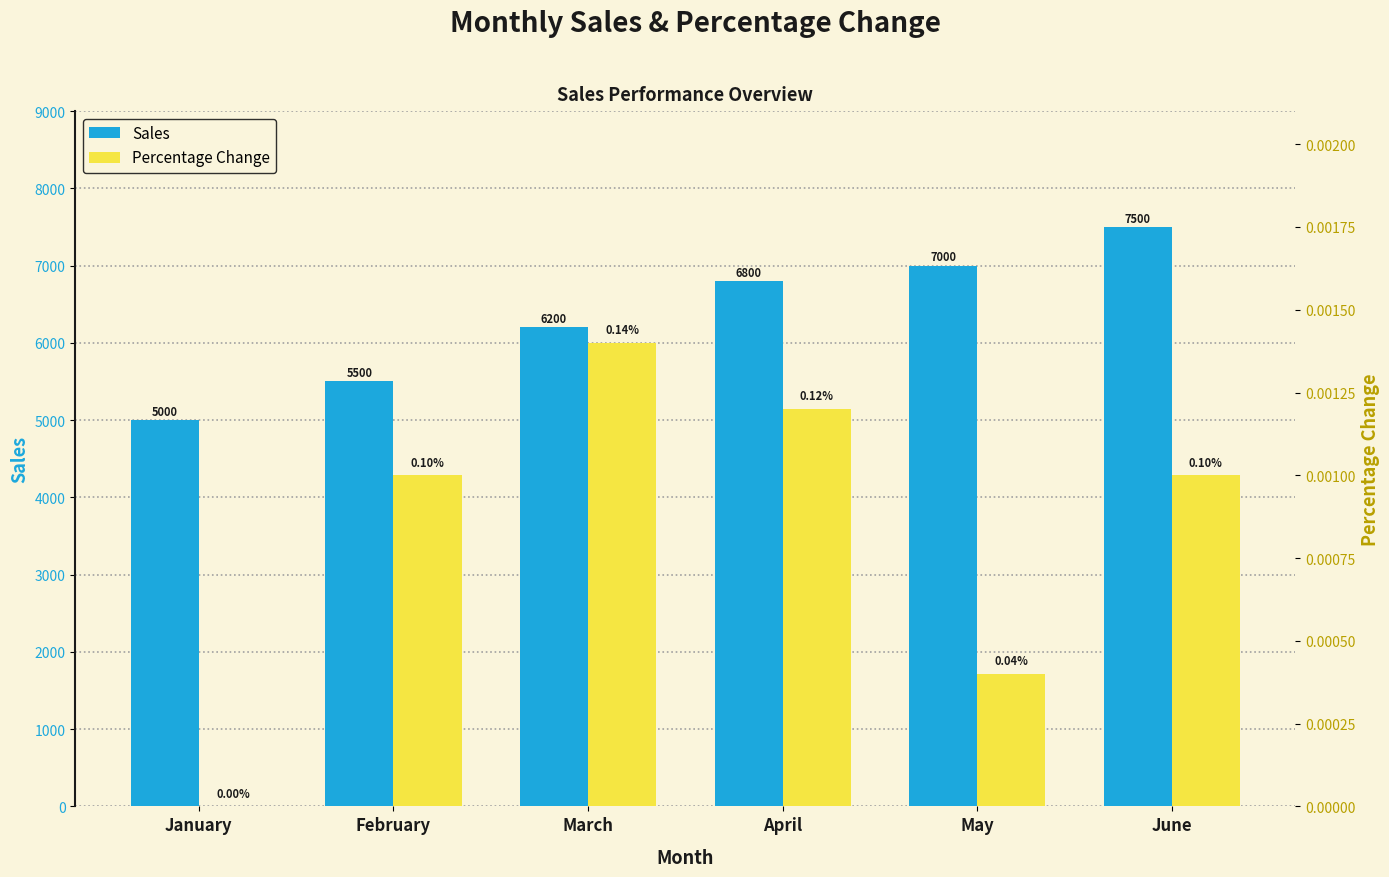

List the series in order of their overall mean, lowest first.

Percentage Change, Sales